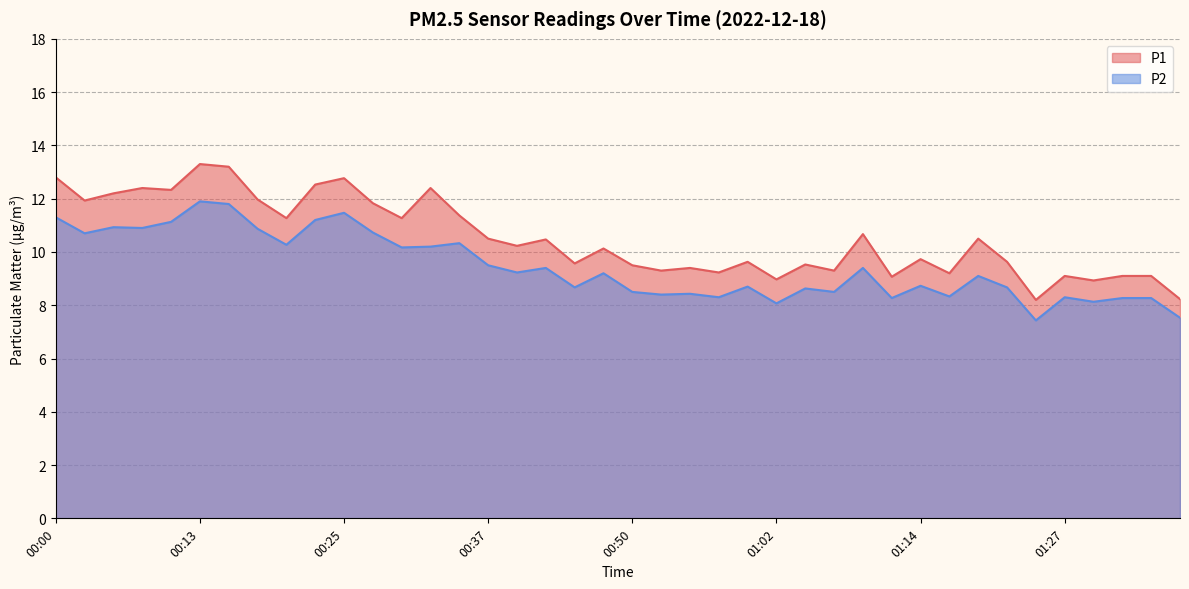

What are all the series names shown in the legend?

P1, P2